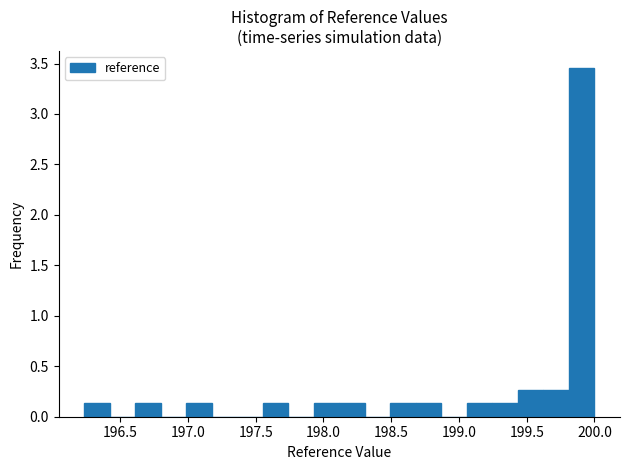

Around what value on the x-axis is the tallest bar? Give the approximate position of its centre, as read against the axis.

199.90